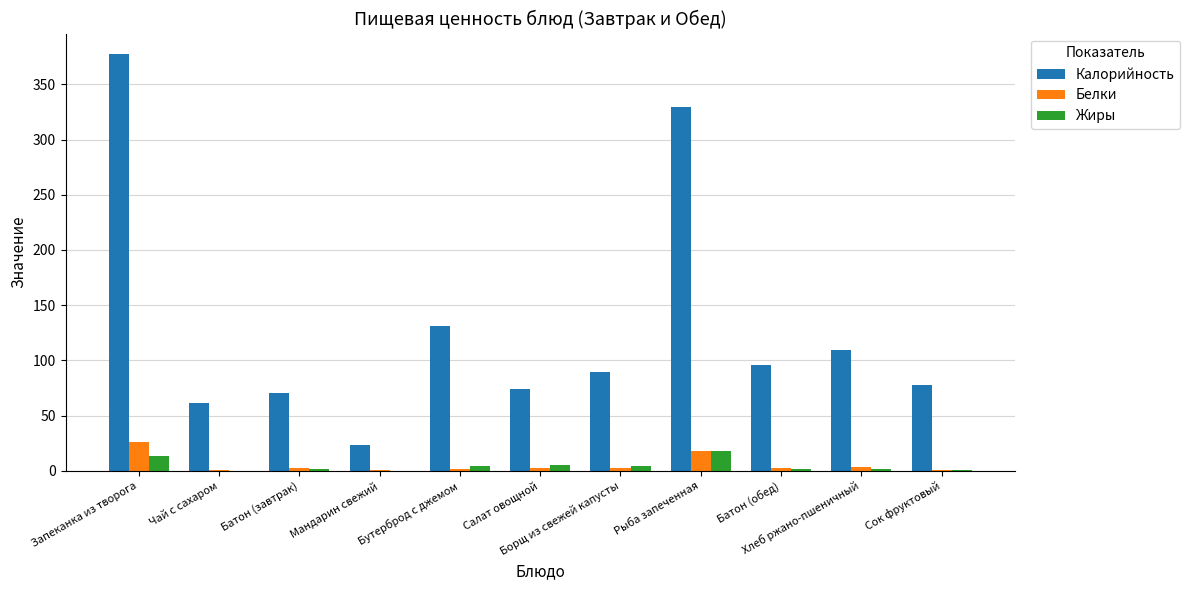

What is the sum of all Белки values?

59.6